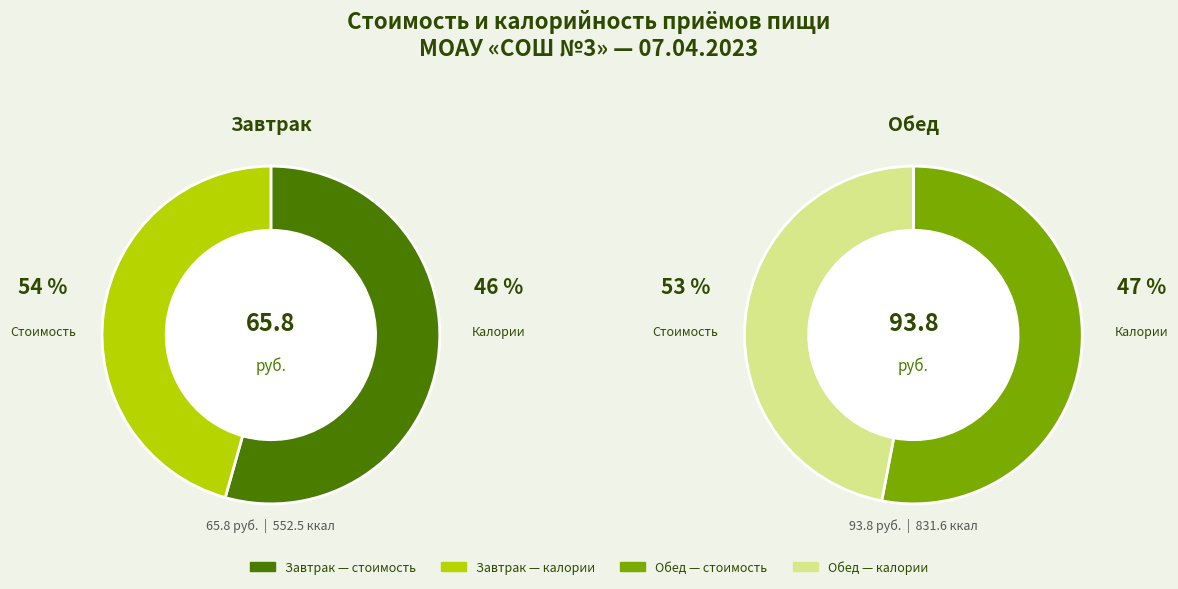

To the nearest percent, what is the average slice percentage?

50%